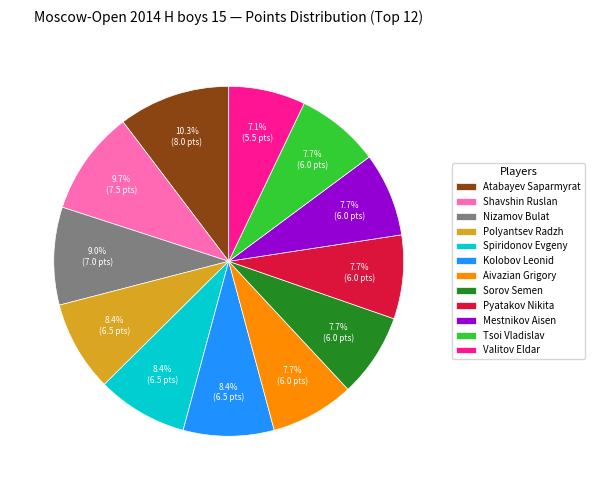

Is there a majority slice in this chart?

No